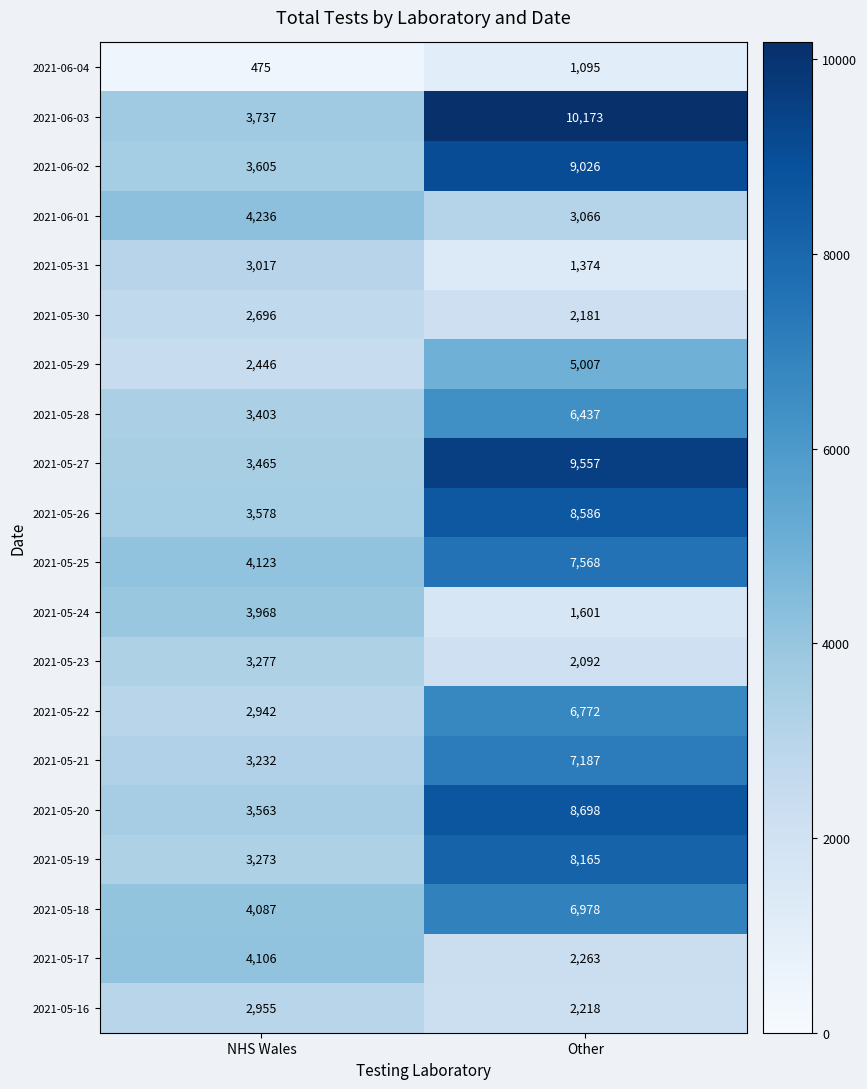

Between NHS Wales and Other, which series saw the biggest shift?

2021-06-03